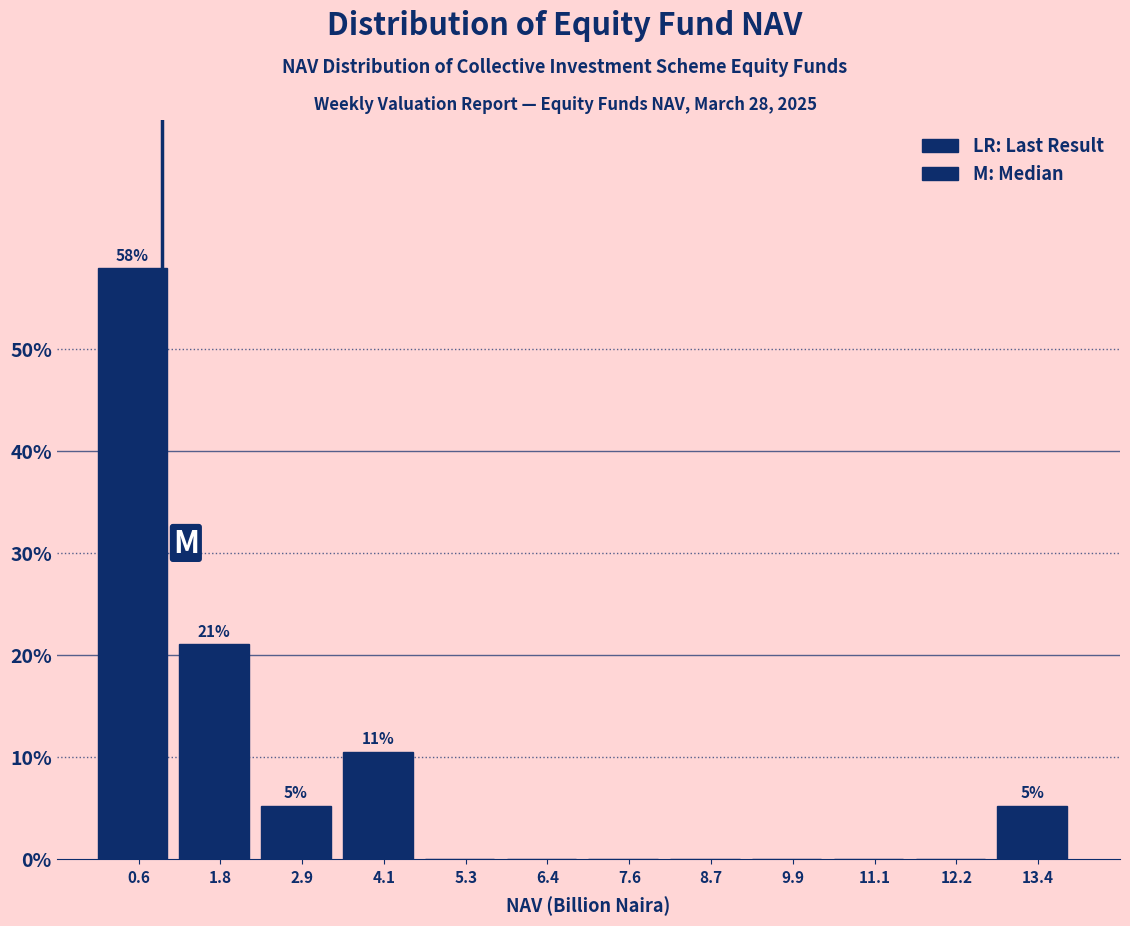

Which range on the x-axis has the tallest bar?

0.0 to 1.2